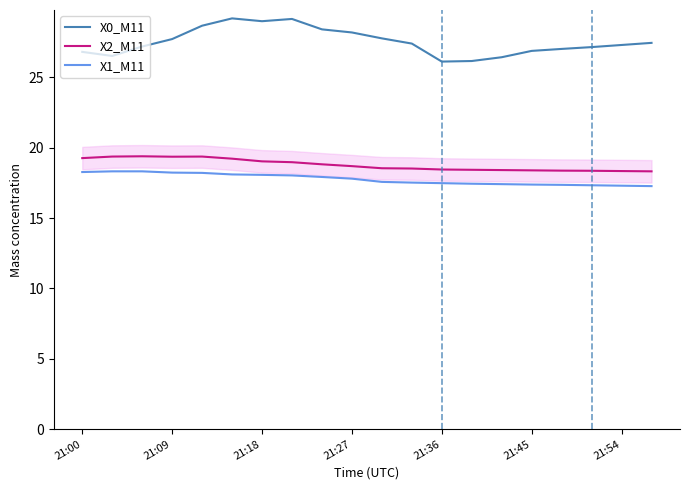

Which series has the widest spread of values?

X0_M11